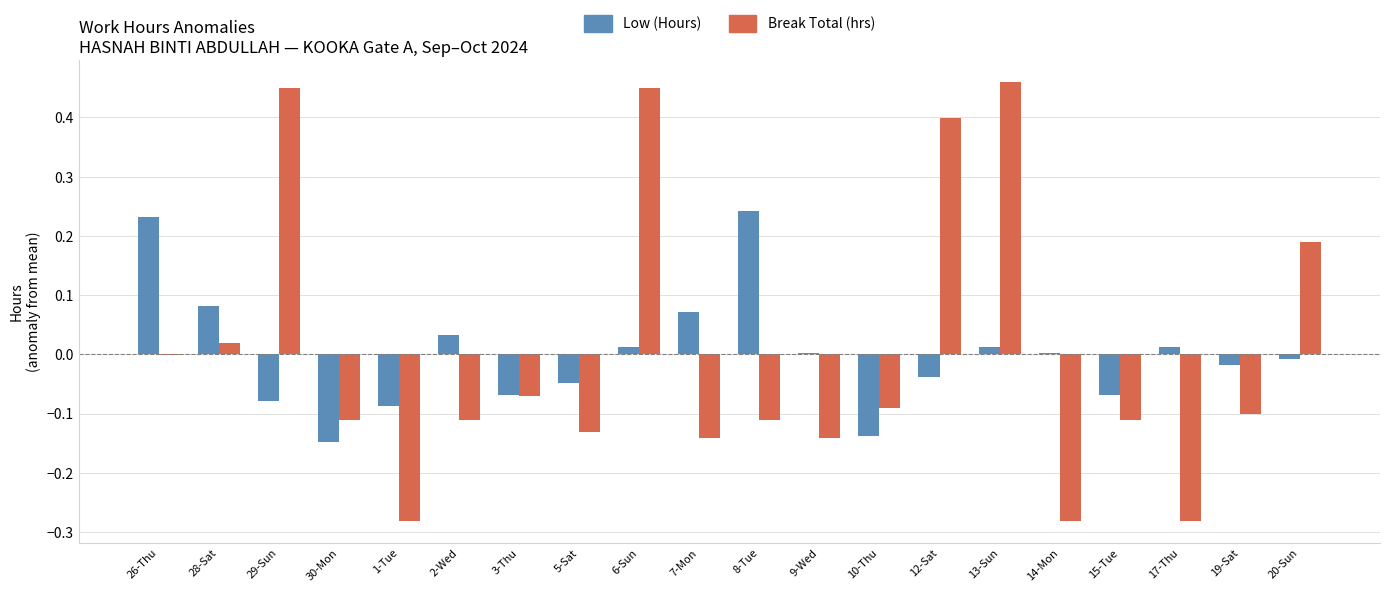

Does the chart contain stacked bars?

No